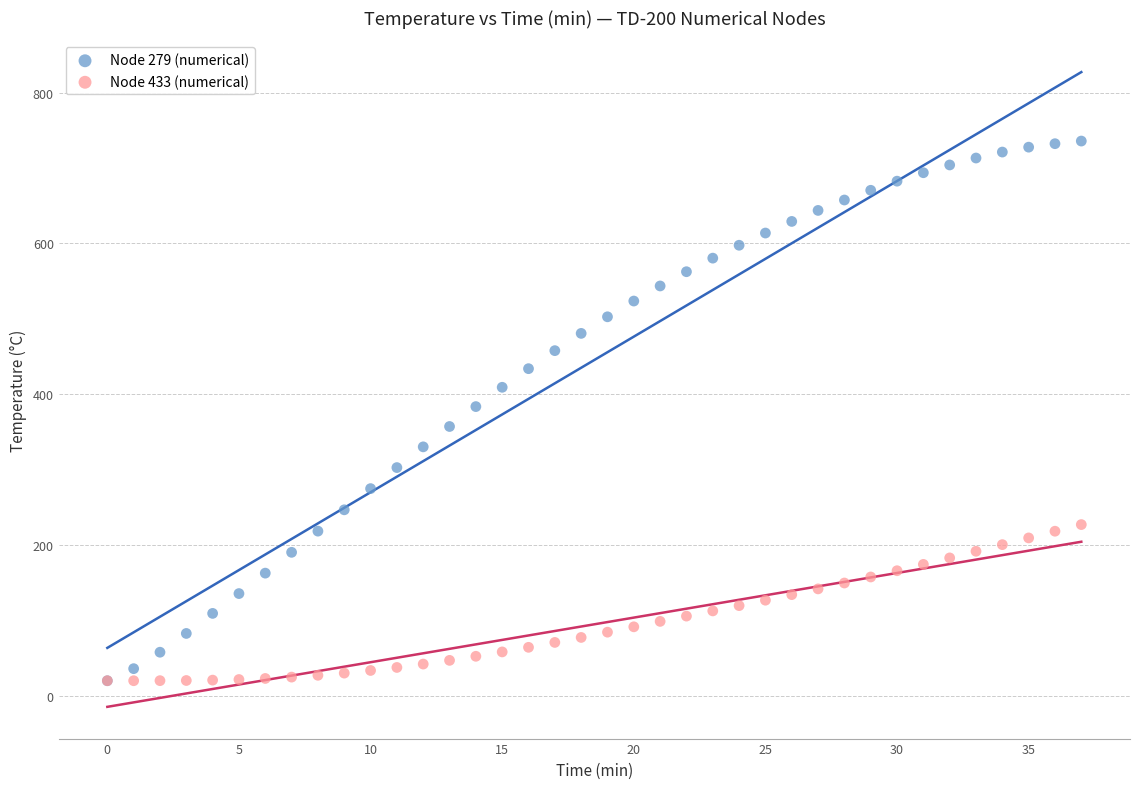

Which series has the largest Y range (max minus min)?

Node 279 (numerical)